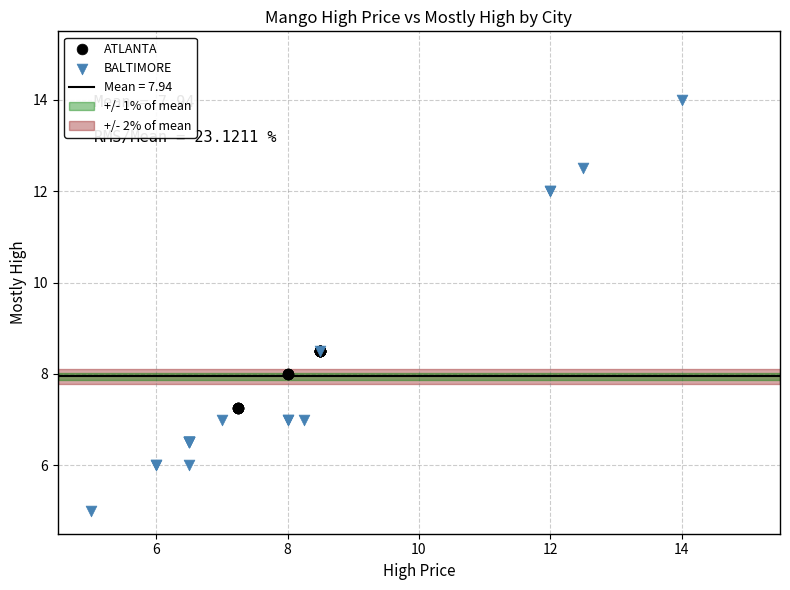

Which series has the largest Y range (max minus min)?

BALTIMORE